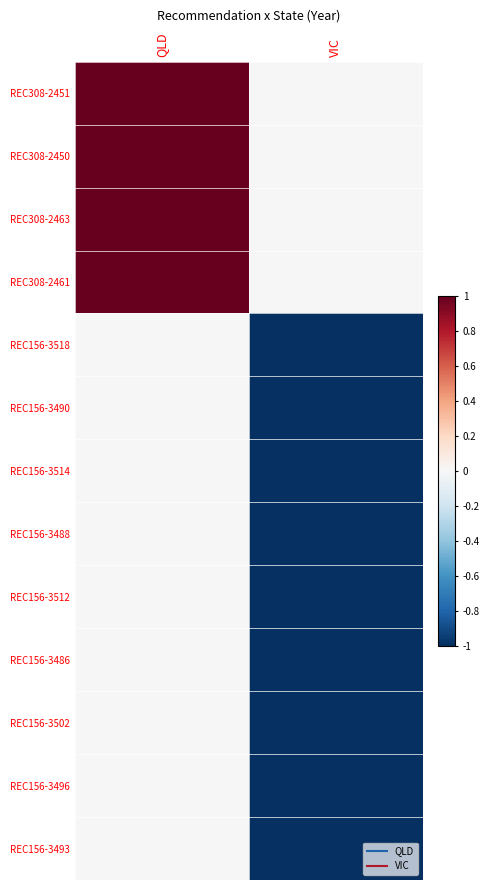

Which series has the largest total across all categories?

REC308-2451